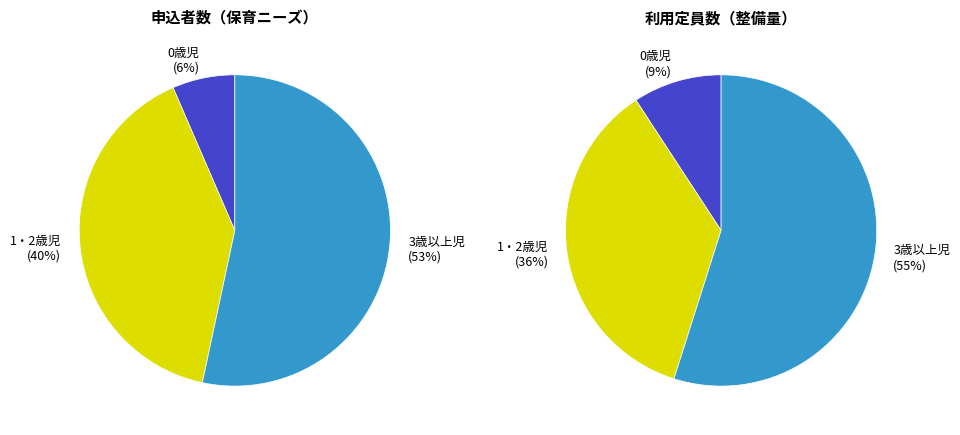

Between 3歳以上児 and 1・2歳児, which is larger?

3歳以上児